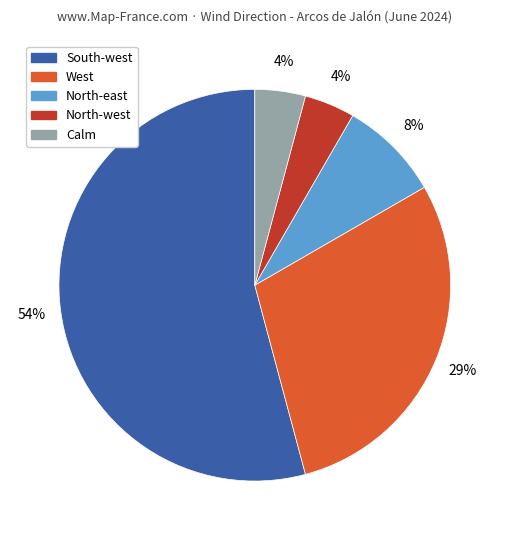

To the nearest percent, what is the average slice percentage?

20%